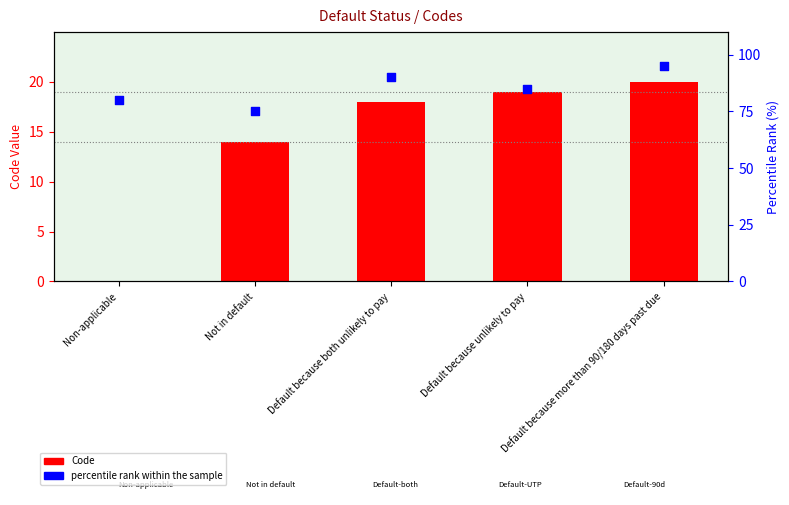

At how many categories does at least one series exceed 3?

5